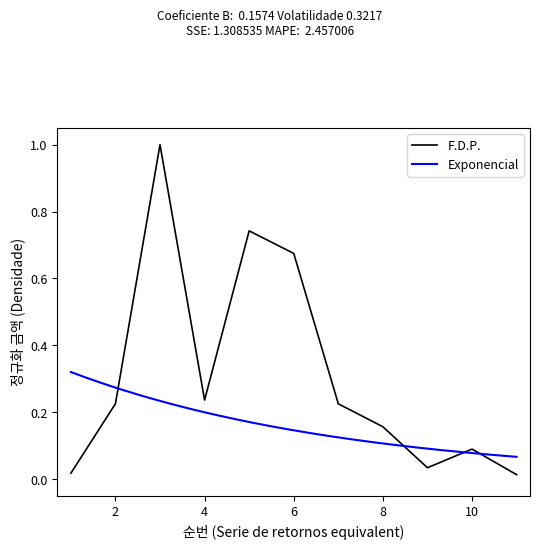

Reading left to right, transcribe all the data shown in this chart.

1=0.0	2=0.2	3=1.0	4=0.2	5=0.7	6=0.7	7=0.2	8=0.2	9=0.0	10=0.1	11=0.0